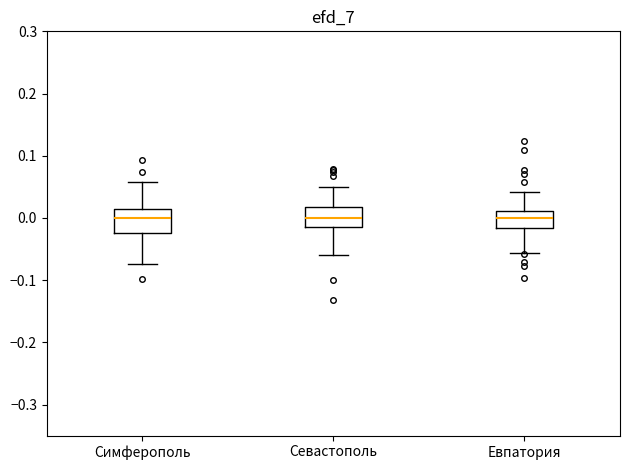

Where does the median line of the box for Симферополь sit on the y-axis? The values are not printed on the chart, so give them approximately, as read against the axis.

0.00